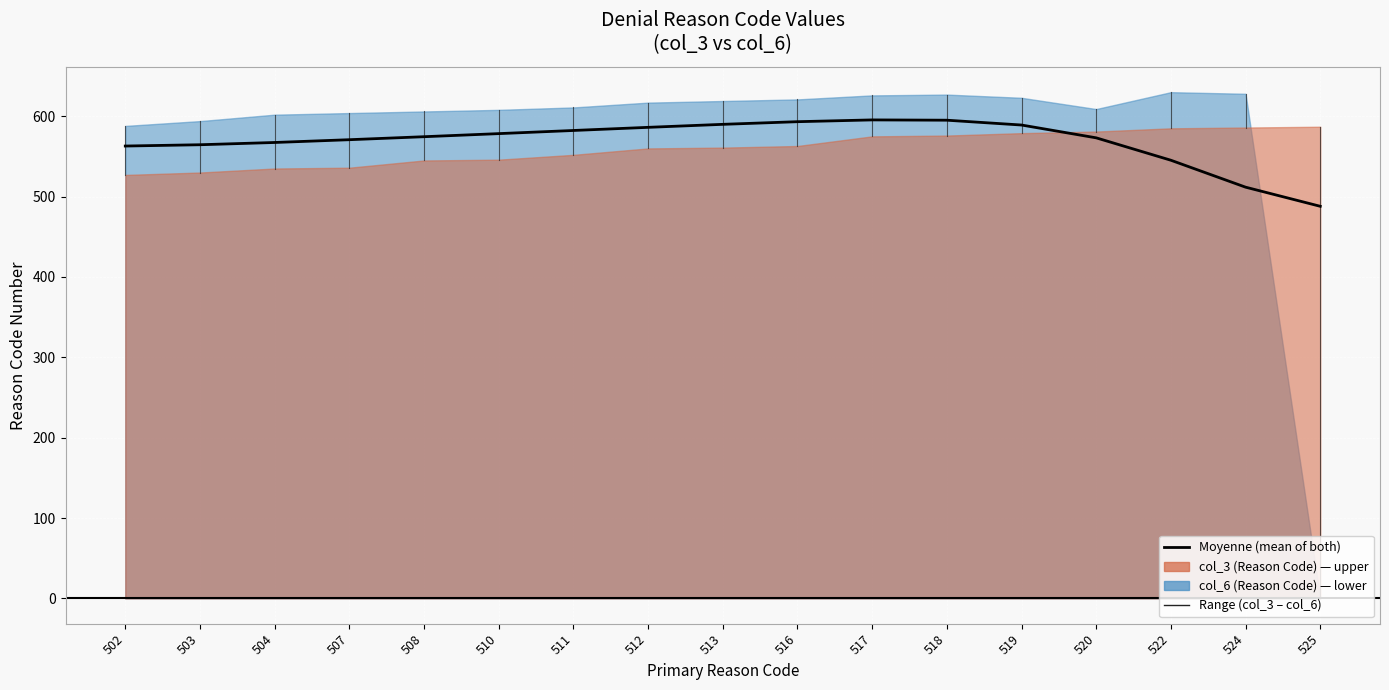

Is the value of col_3 (Reason Code) at 502 greater than the value of col_6 (Reason Code) at 513?

No